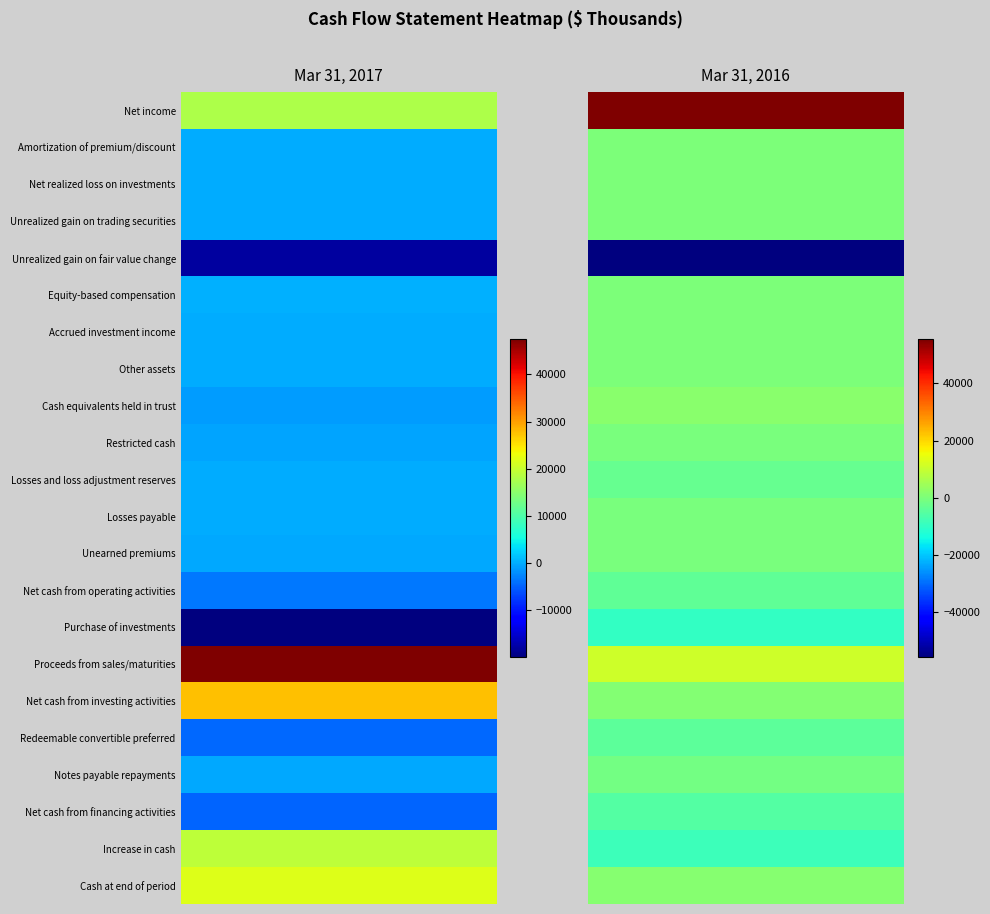

What is the difference between the Cash equivalents held in trust values at 1 and 0?

2640